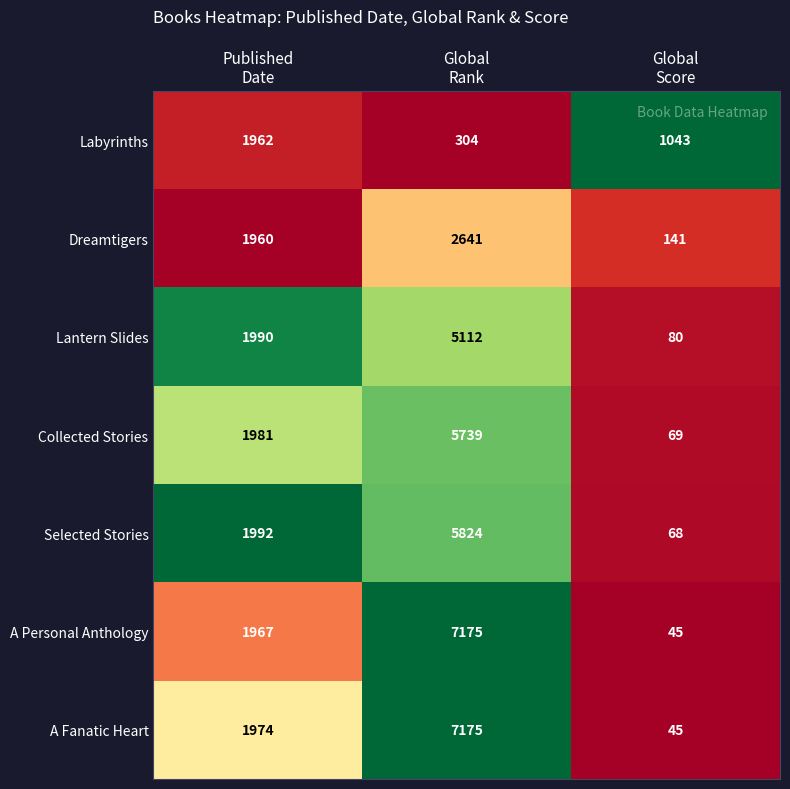

Which series has the largest total across all categories?

A Fanatic Heart